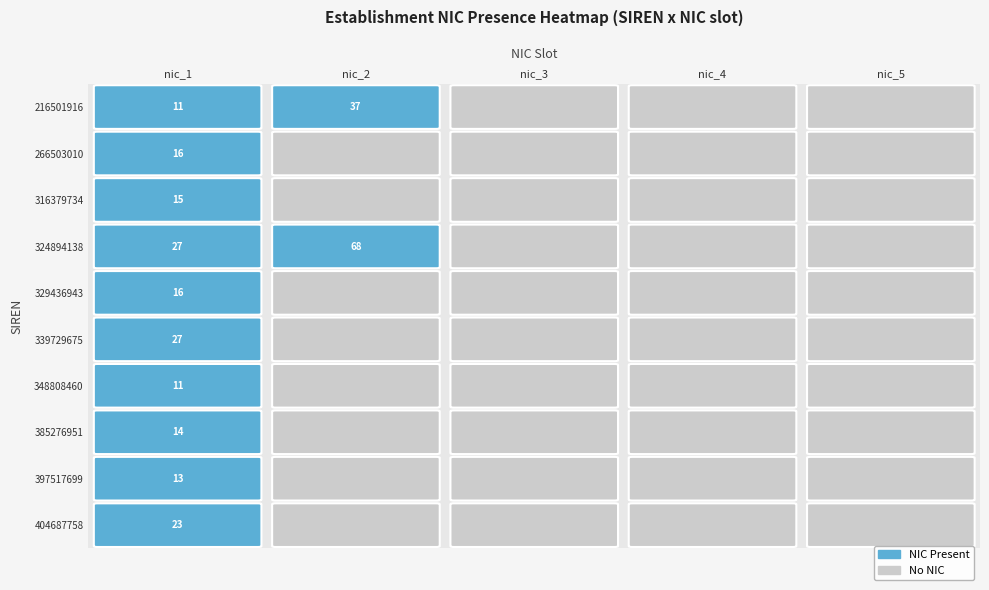

Count the number of data series in this chart.

10